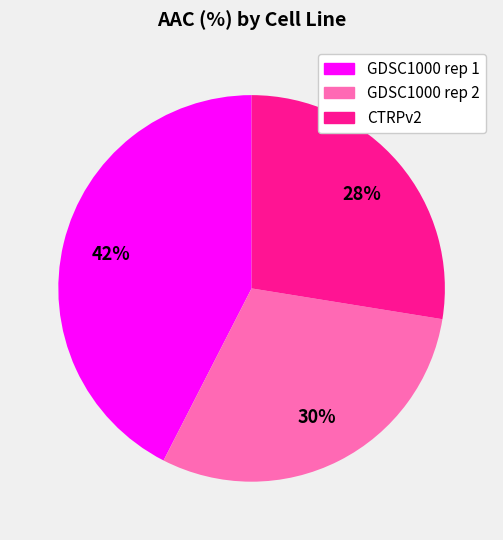

The GDSC1000 rep 1 slice represents 51% of the pie. True or false?

False